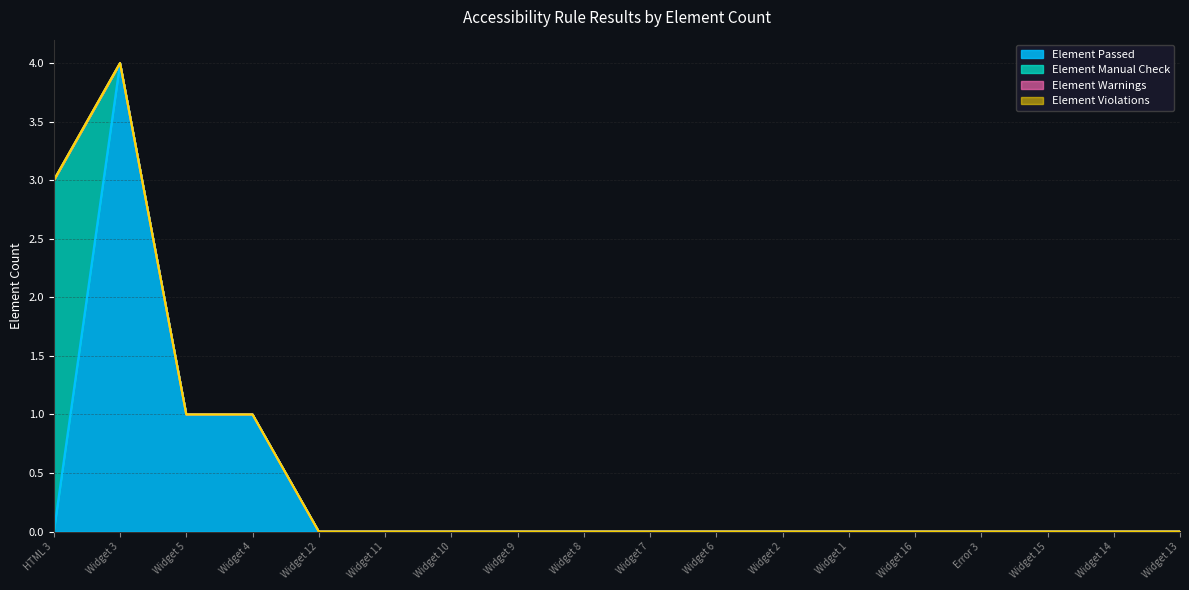

List the series in order of their peak value, highest first.

Element Passed, Element Manual Check, Element Warnings, Element Violations